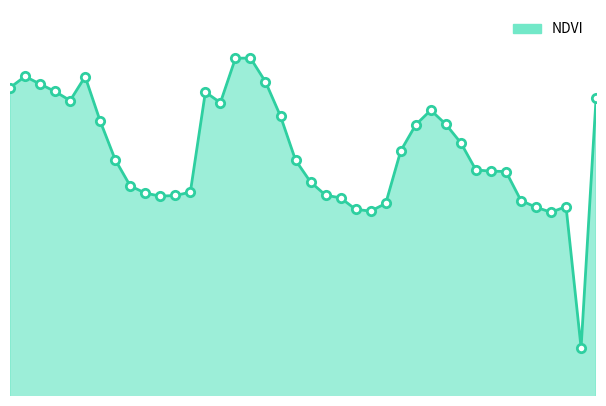

Which category has the highest value across all series?

16